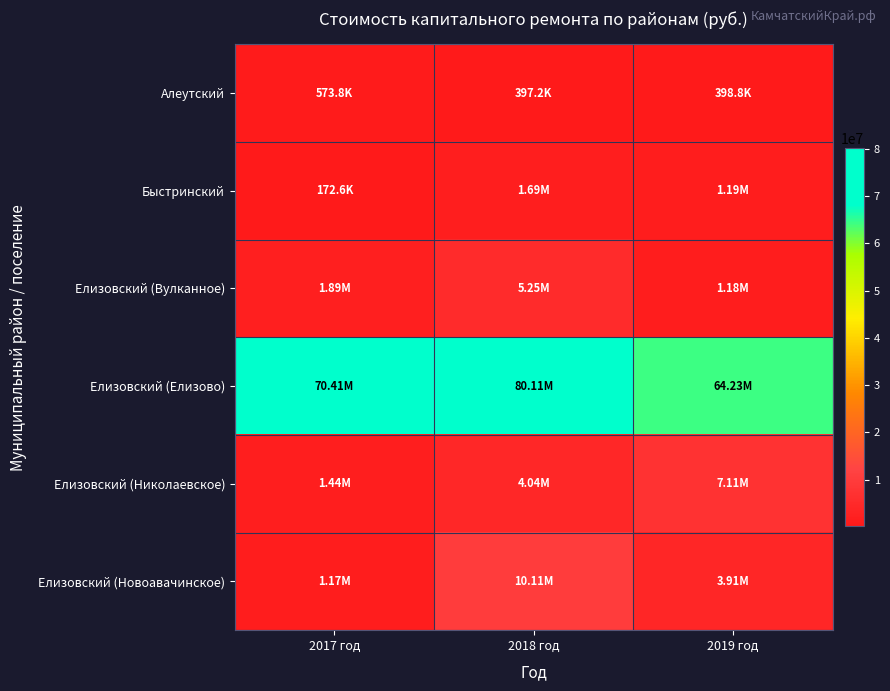

Reading left to right, extract all data points from this chart.

Алеутский: 2017 год=573763.0	2018 год=397247.0	2019 год=398825.0
Быстринский: 2017 год=172587.0	2018 год=1694386.8	2019 год=1189306.2
Елизовский (Вулканное): 2017 год=1891650.0	2018 год=5254655.0	2019 год=1179380.8
Елизовский (Елизово): 2017 год=70411051.9	2018 год=80113540.5	2019 год=64225233.7
Елизовский (Николаевское): 2017 год=1444907.0	2018 год=4042130.0	2019 год=7107315.0
Елизовский (Новоавачинское): 2017 год=1170954.0	2018 год=10113504.4	2019 год=3911900.0